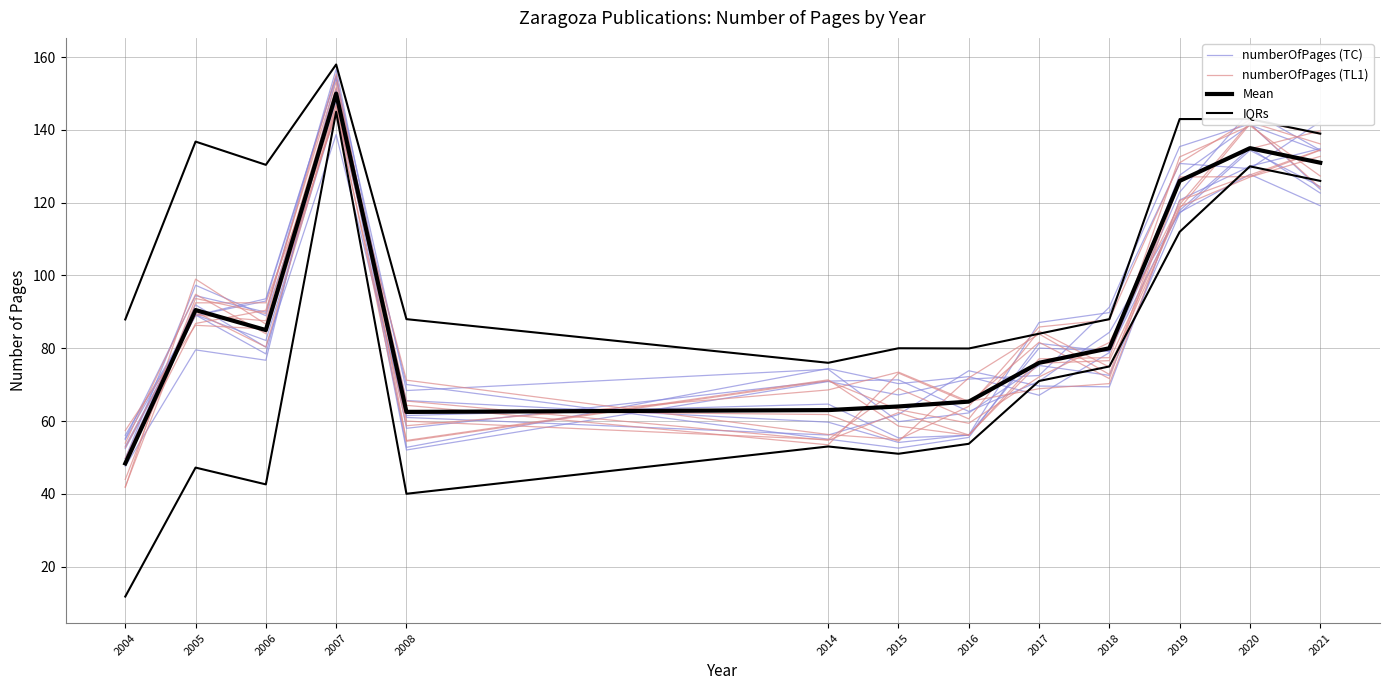

At how many categories does at least one series exceed 109?

6